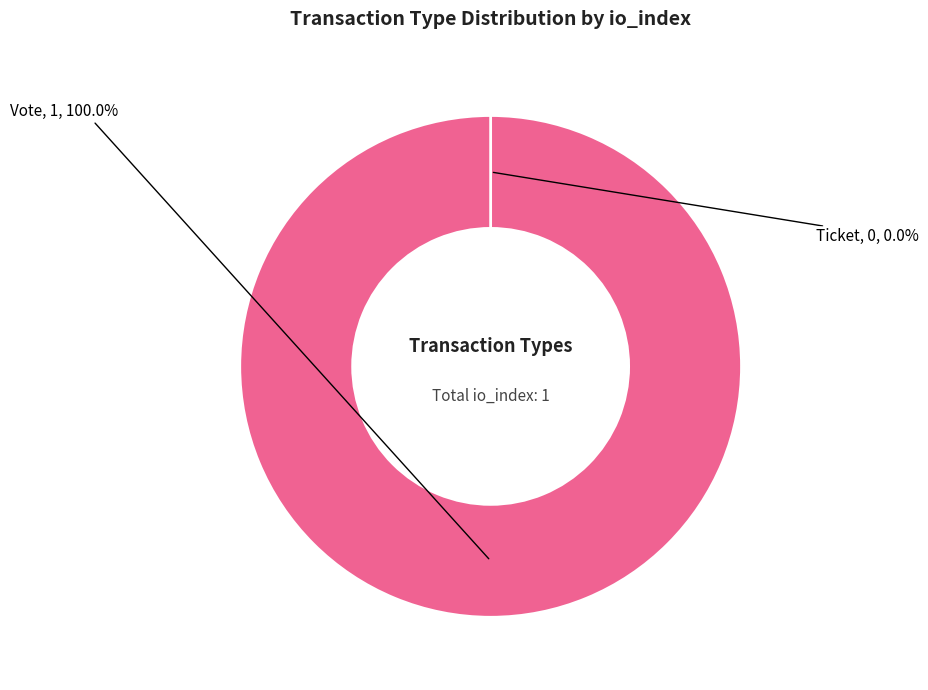

To the nearest percent, what is the combined percentage of Ticket and Vote?

100%